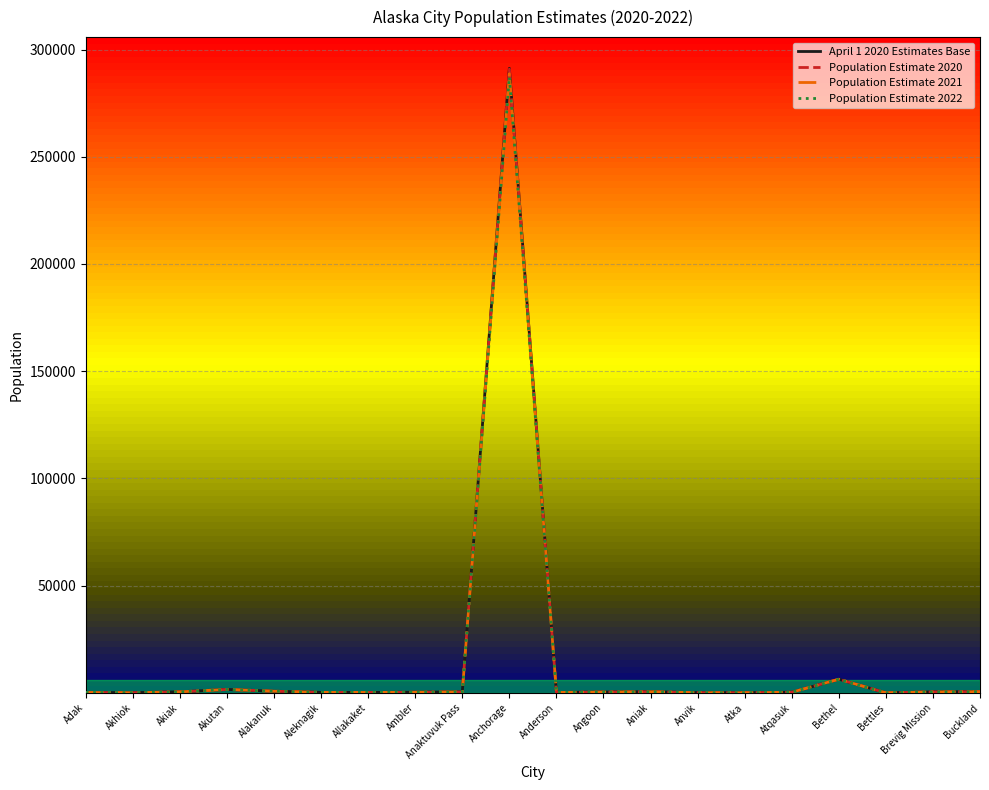

True or false: Population Estimate 2022 and Population Estimate 2021 cross at least once.

False